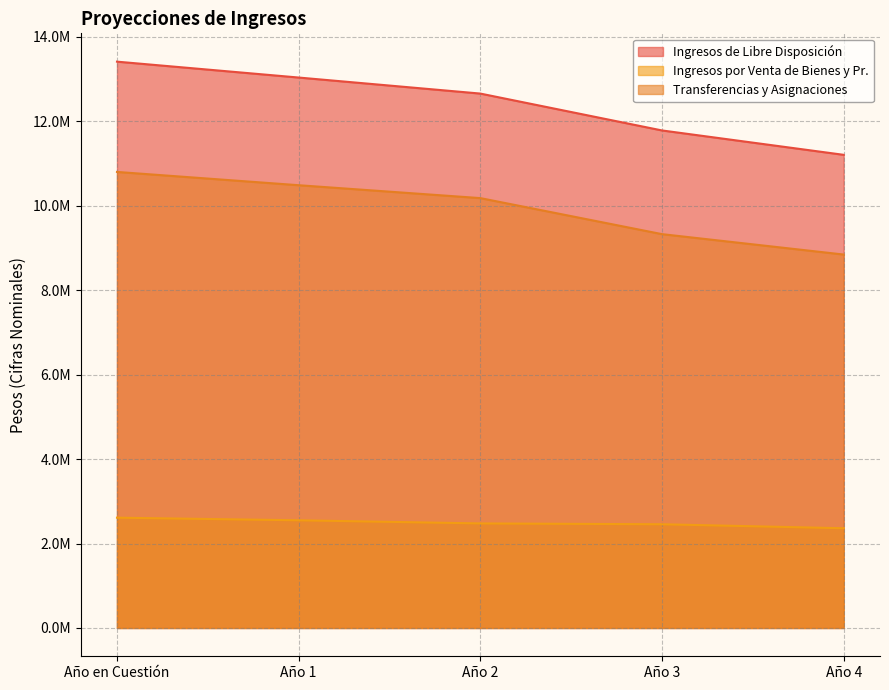

What is the average value of the Ingresos de Libre Disposición series?

12419278.6